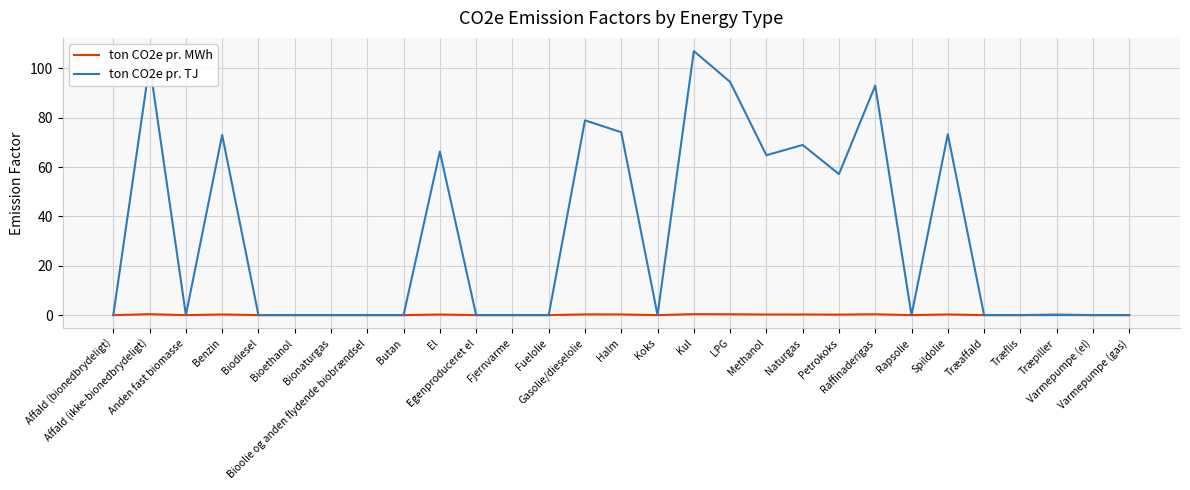

Where is ton CO2e pr. TJ nearest to the value 53?

Petrokoks